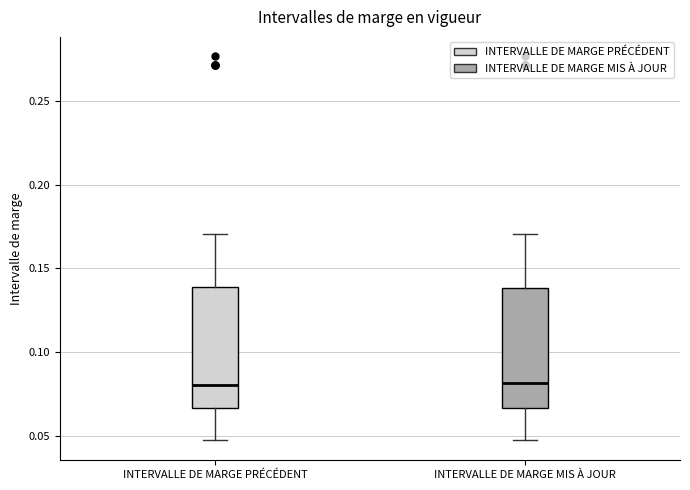

Reading left to right, transcribe this box plot: for each box, give where its median line is, the range the box spans, and where its two whiskers end, as read against the y-axis. The values are not printed on the chart, so give them approximately, as read against the axis.

INTERVALLE DE MARGE PRÉCÉDENT: median 0.080, box 0.065 to 0.140, whiskers 0.045 to 0.170
INTERVALLE DE MARGE MIS À JOUR: median 0.080, box 0.065 to 0.140, whiskers 0.045 to 0.170